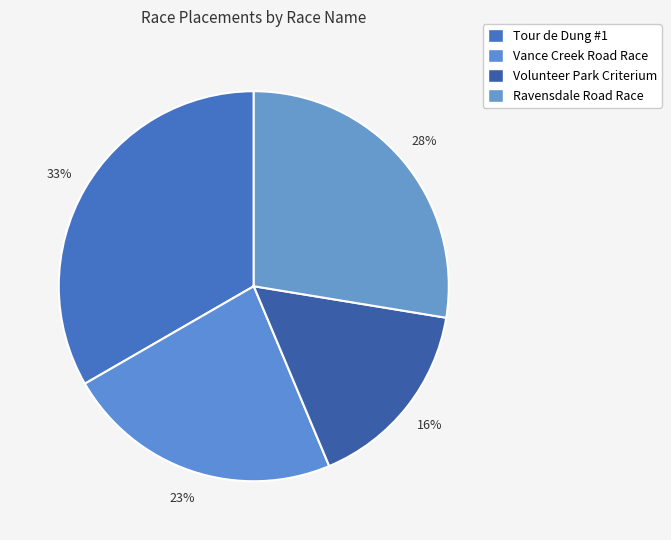

Count the number of slices in the pie.

4